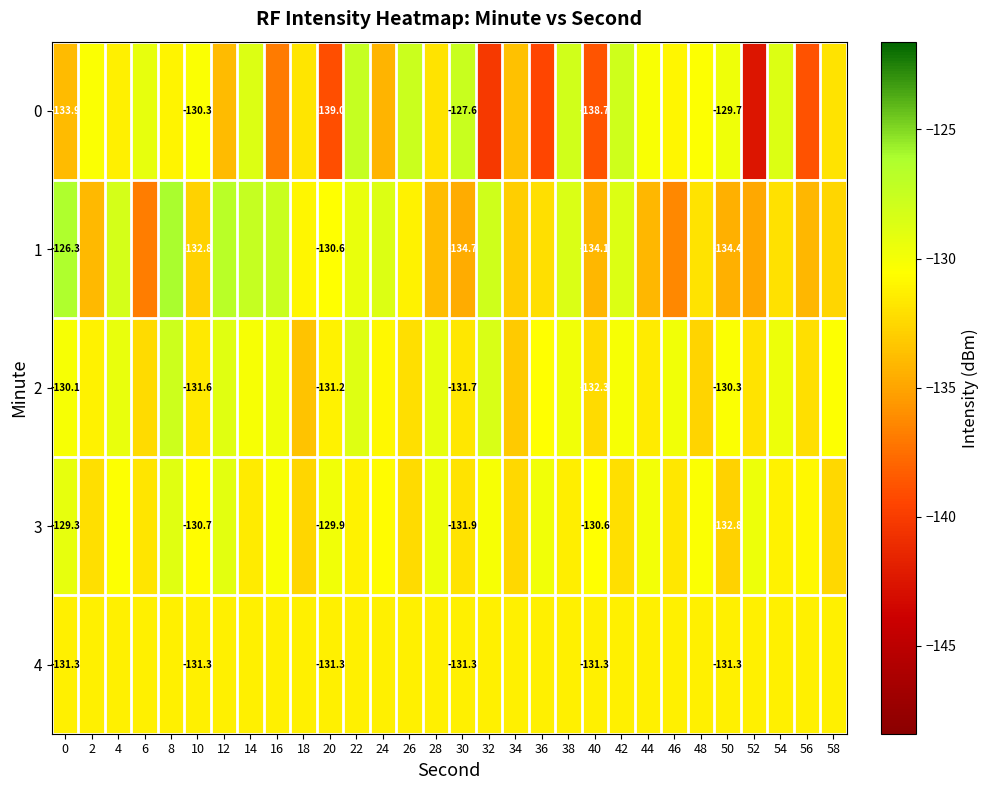

What is the maximum value for 2?

-127.9